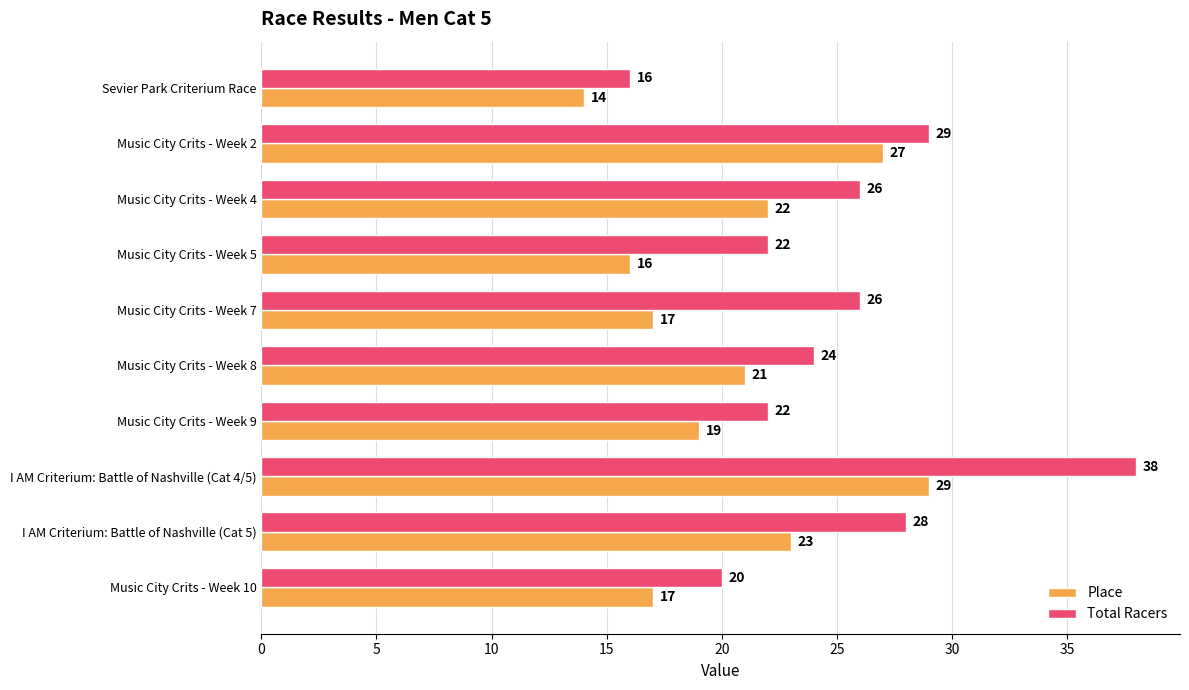

What is the maximum value shown in the chart?

38